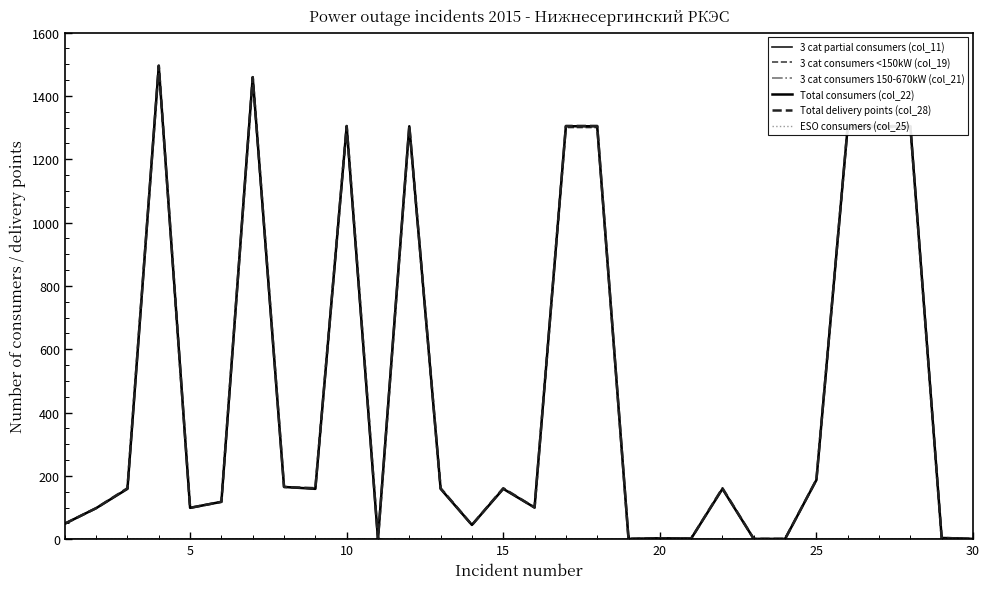

What is the maximum value shown in the chart?

1496